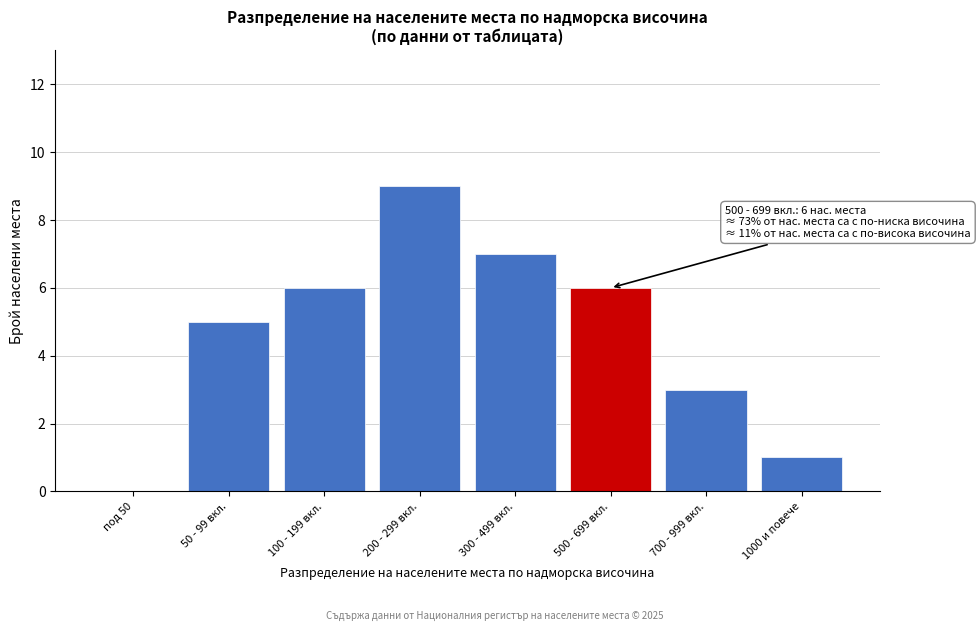

Reading left to right, what are all the values shown in this chart?

под 50=0	50 - 99 вкл.=5	100 - 199 вкл.=6	200 - 299 вкл.=9	300 - 499 вкл.=7	500 - 699 вкл.=6	700 - 999 вкл.=3	1000 и повече=1